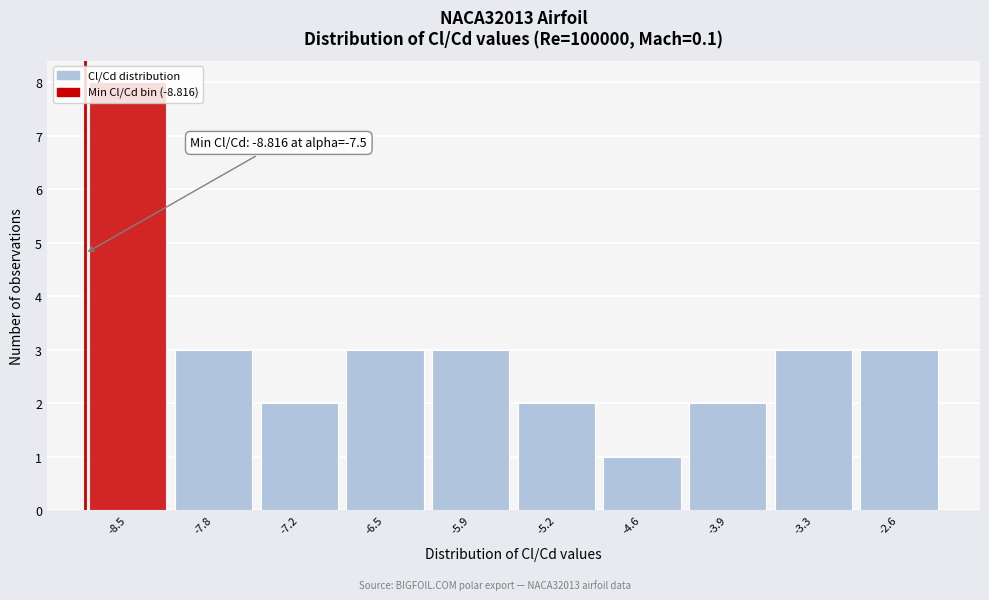

Over which range of the x-axis is the bar tallest?

-8.8 to -8.2